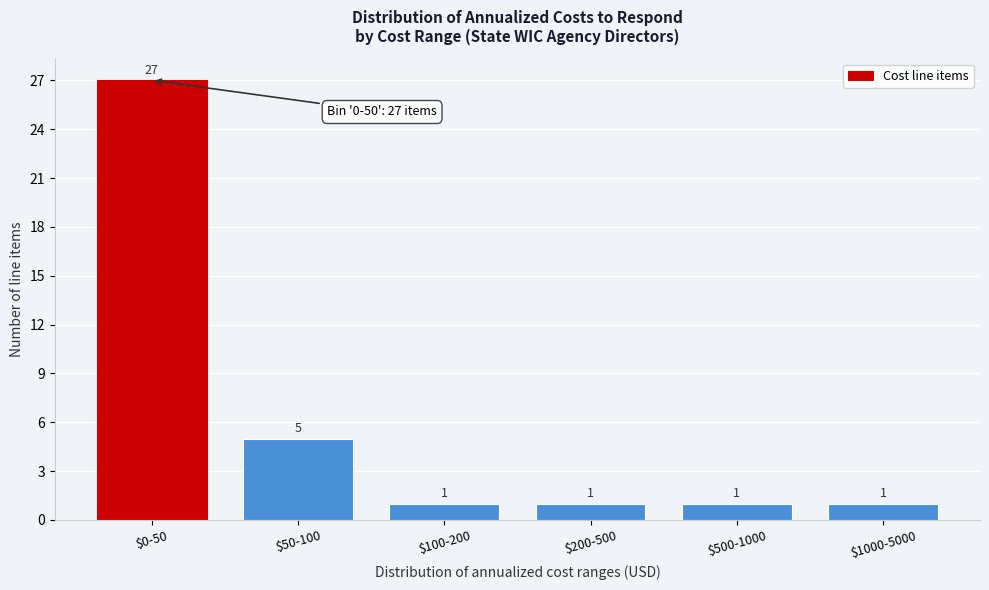

Reading right to left, list all the values displayed in this chart.

1	1	1	1	5	27